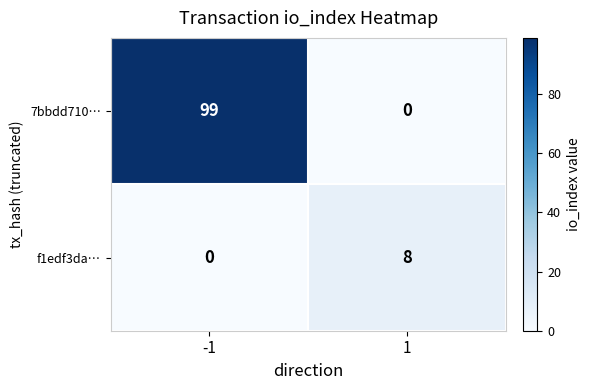

At -1, list the series in order from largest to smallest.

7bbdd710…, f1edf3da…